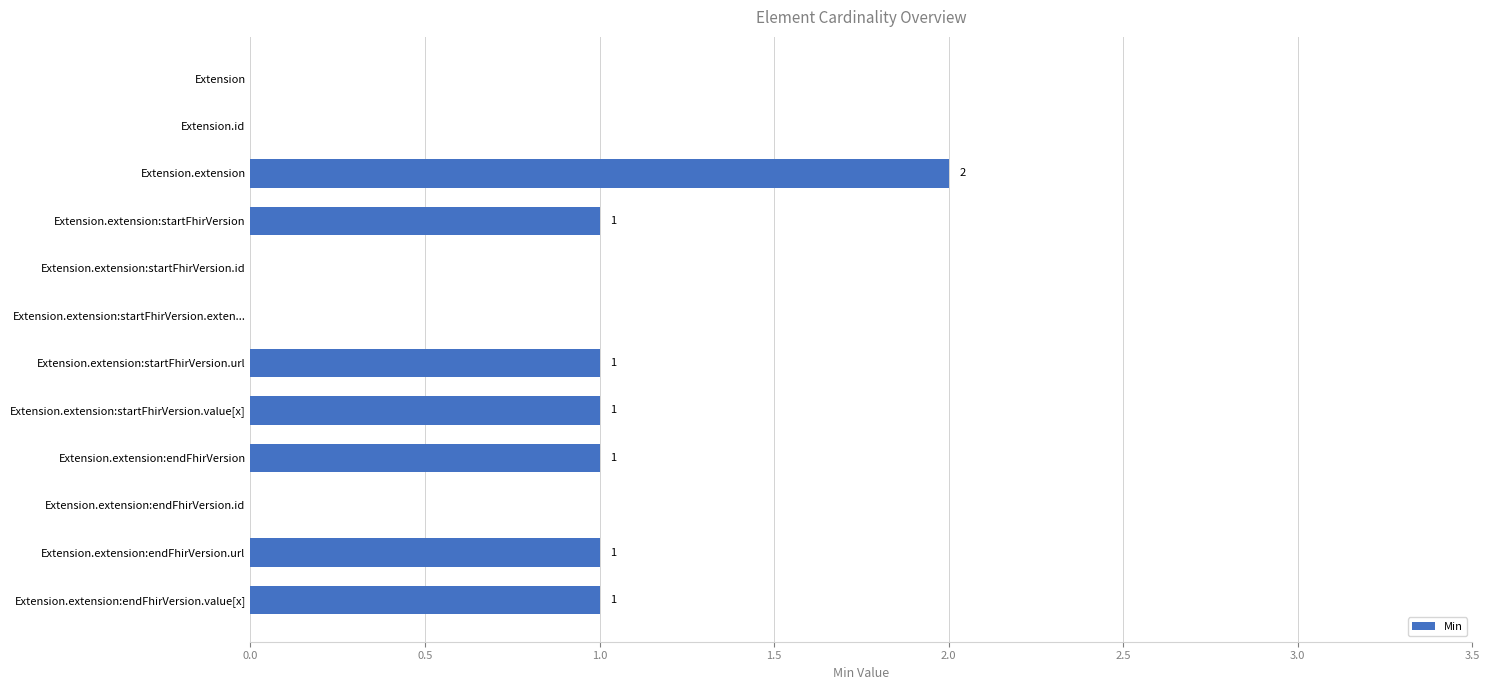

What is the sum of all values?

8